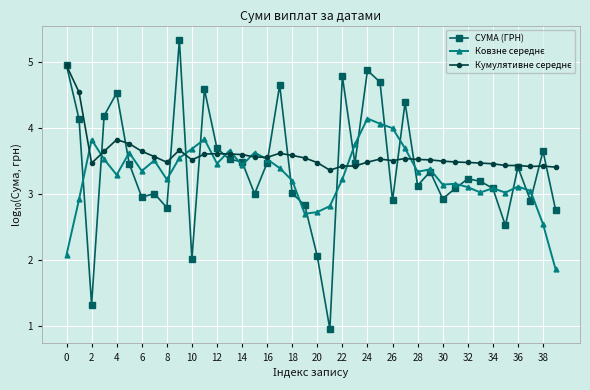

What is the smallest value displayed?

1.0